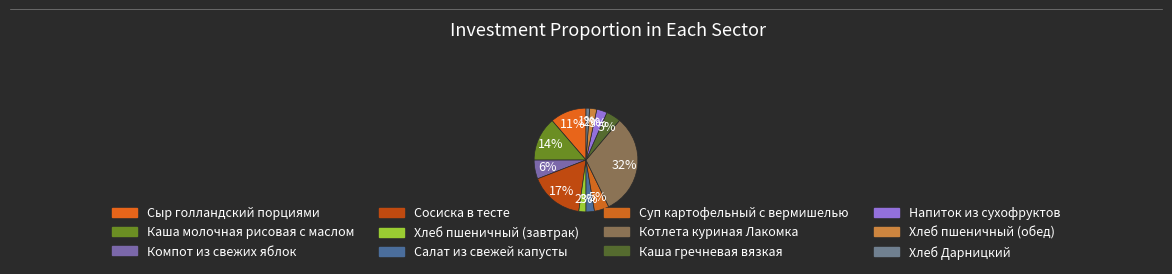

Which category has the biggest portion of the pie?

Котлета куриная Лакомка